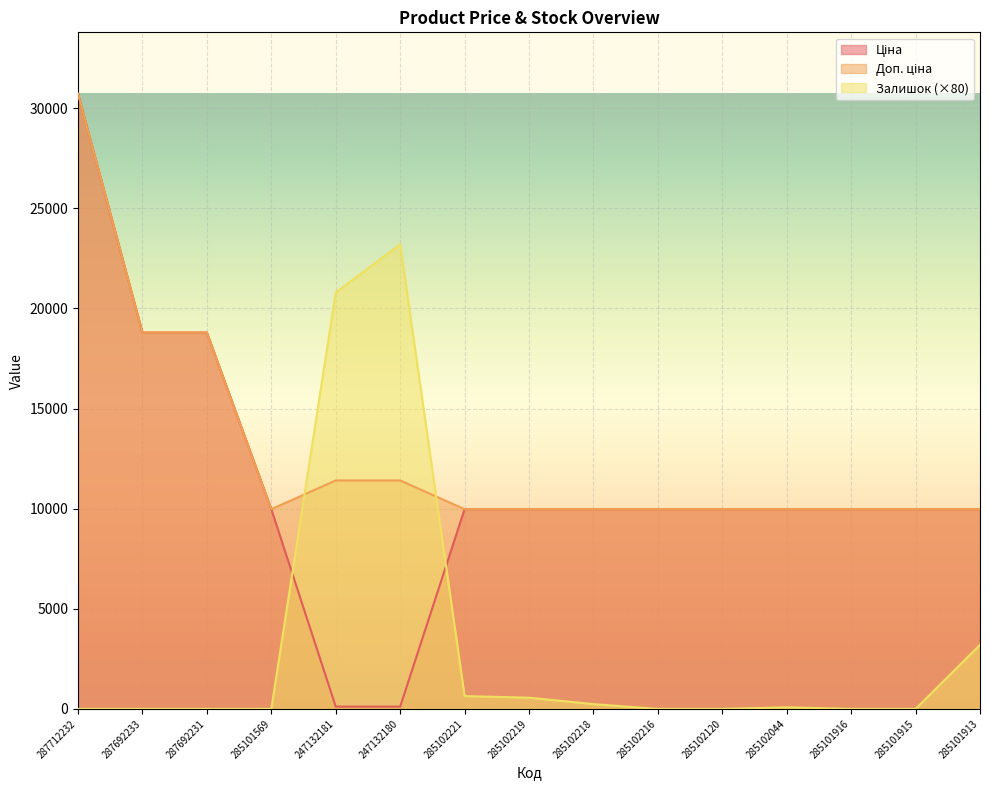

Is it true that Ціна equals 17908.8 at 285101916?

False